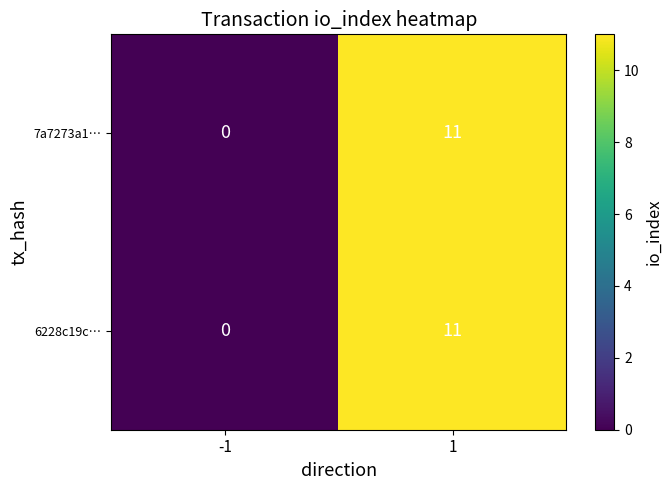

Rank the categories by 7a7273a1… value from lowest to highest.

-1, 1